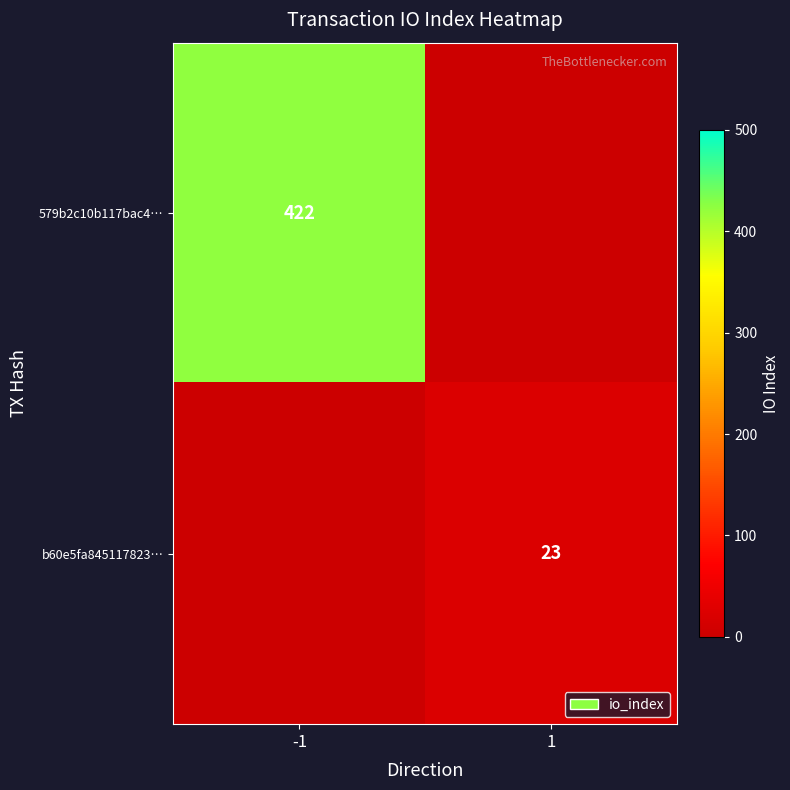

At how many categories does at least one series exceed 283?

1